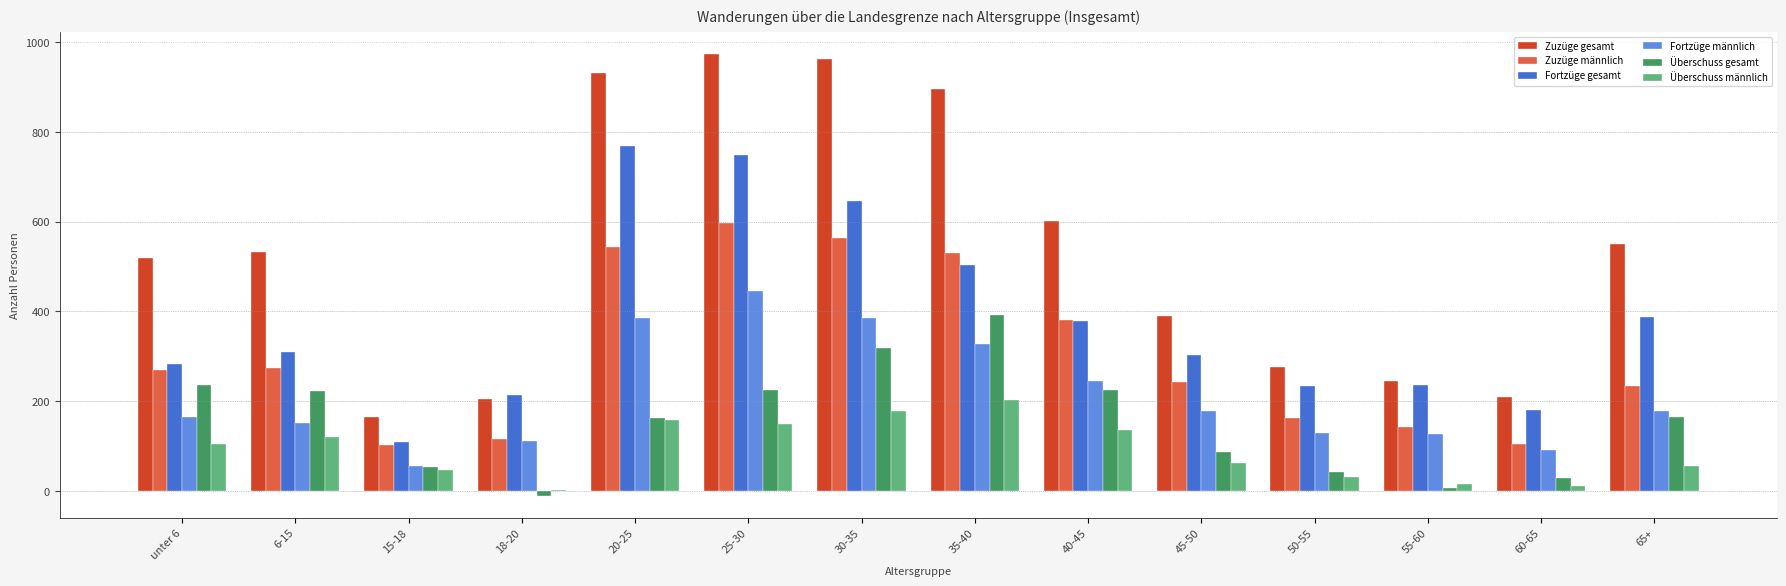

What is the greatest value displayed?

973